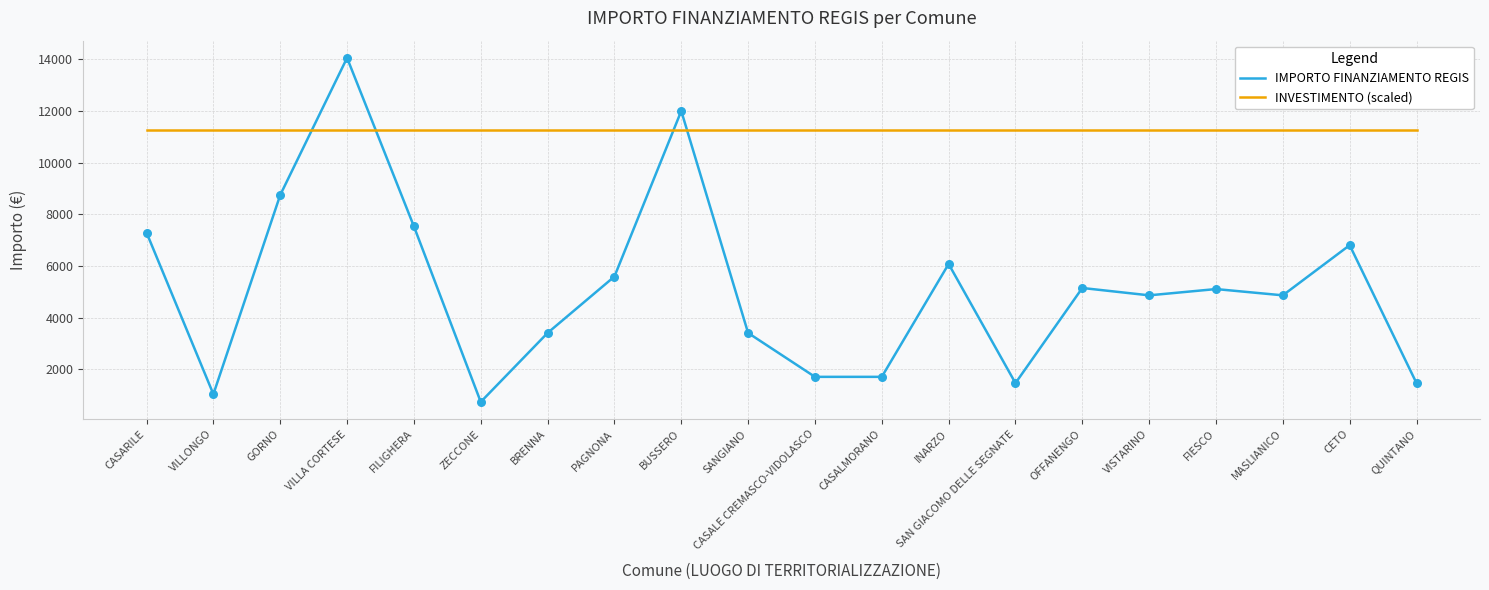

At which category is the sum across all series the highest?

VILLA CORTESE